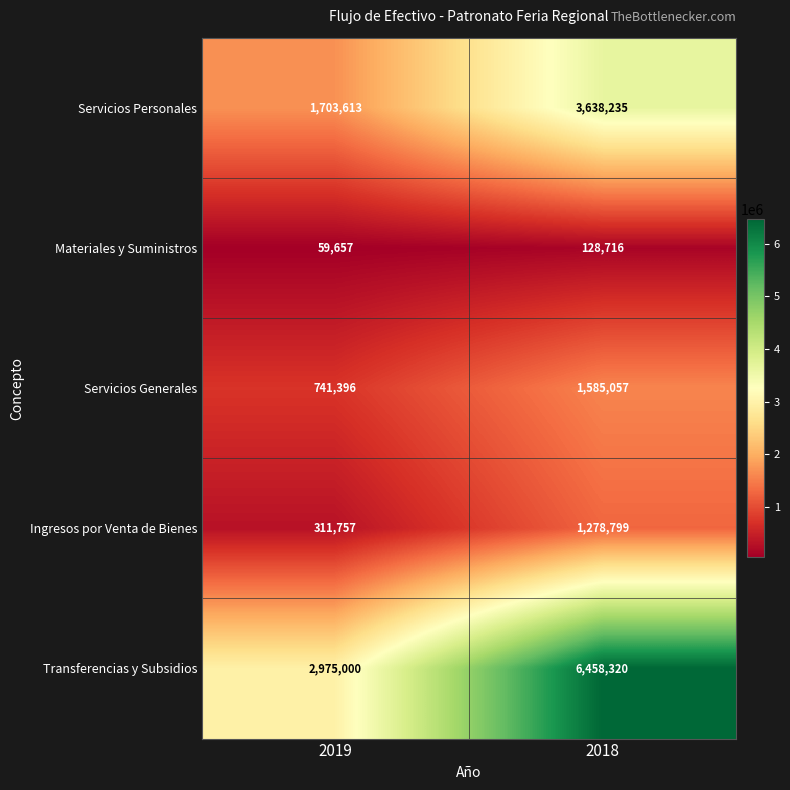

At how many categories does at least one series exceed 4572089?

1